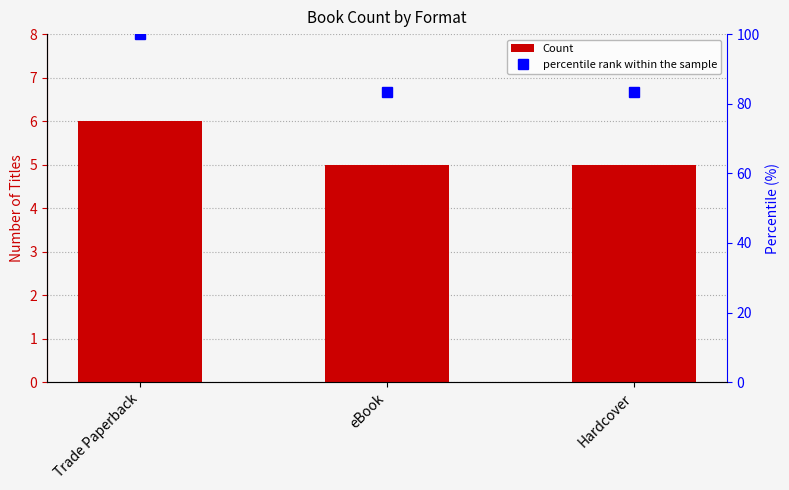

How many data points does each series have?

3